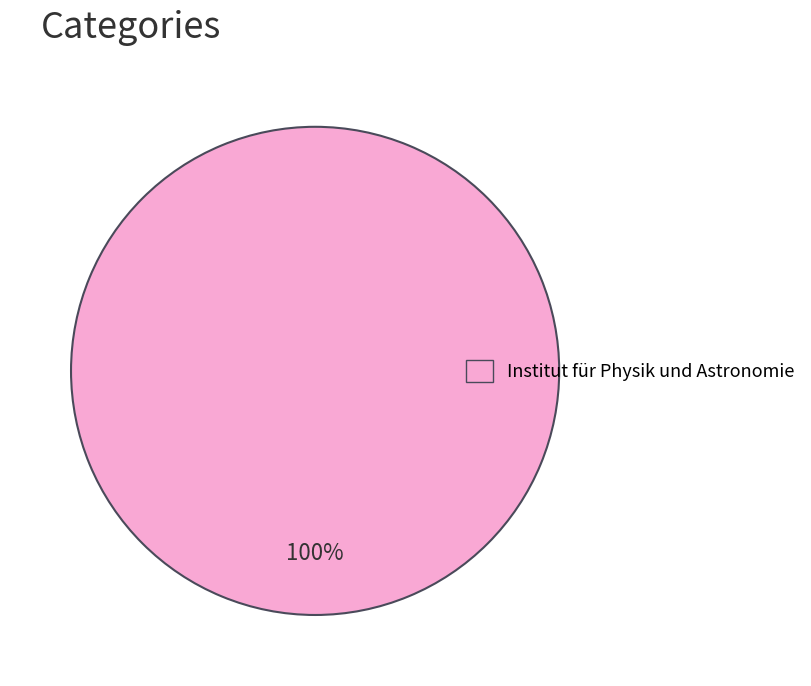

Does any single category account for the majority?

Yes